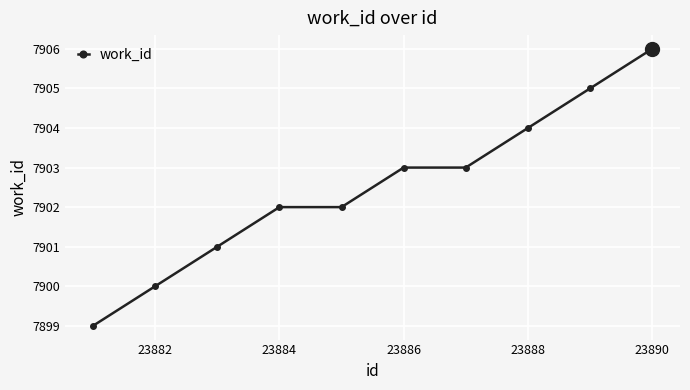

True or false: the data has more than 2 interior local peaks.

False